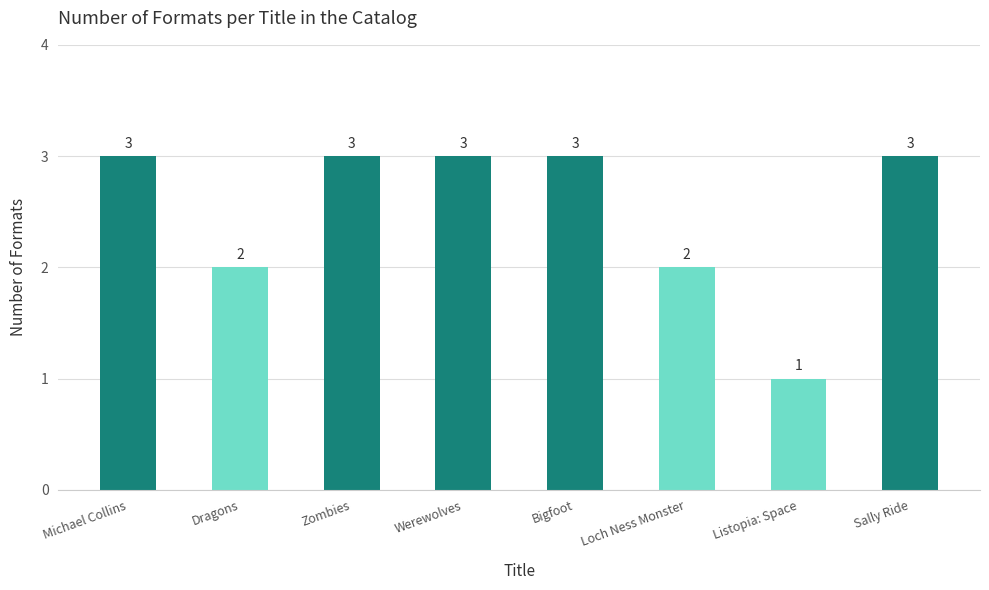

Reading right to left, list all the values displayed in this chart.

Sally Ride=3	Listopia: Space=1	Loch Ness Monster=2	Bigfoot=3	Werewolves=3	Zombies=3	Dragons=2	Michael Collins=3